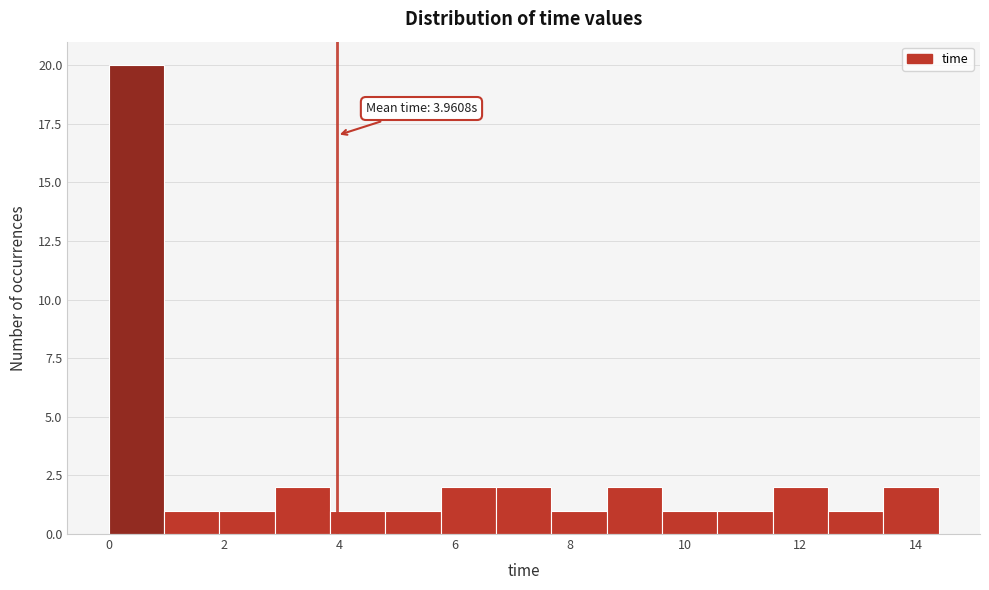

Over which range of the x-axis is the bar tallest?

0.0 to 1.0